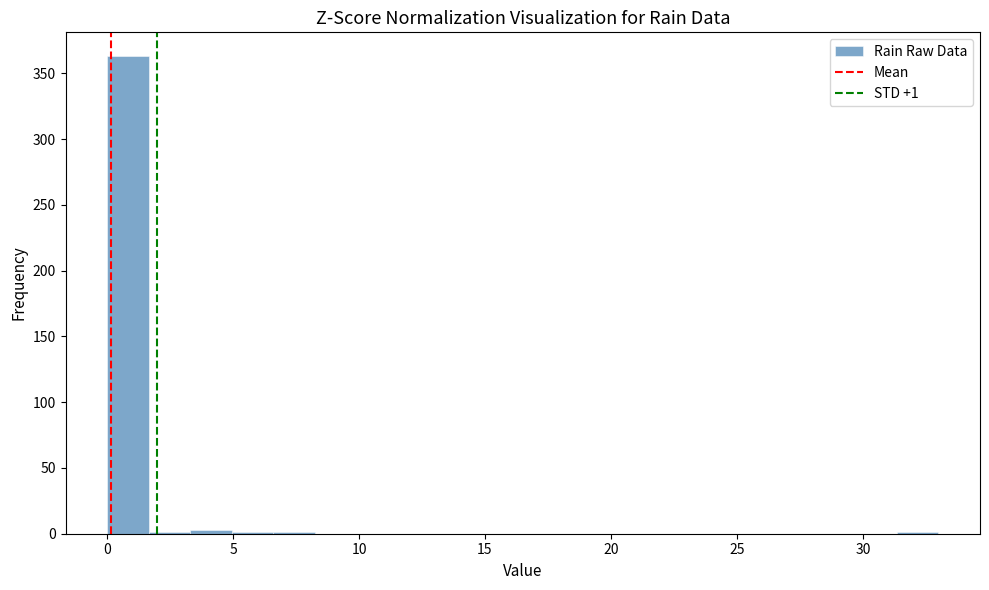

Read against the x-axis, roughly where is the centre of the tallest bar?

1.0